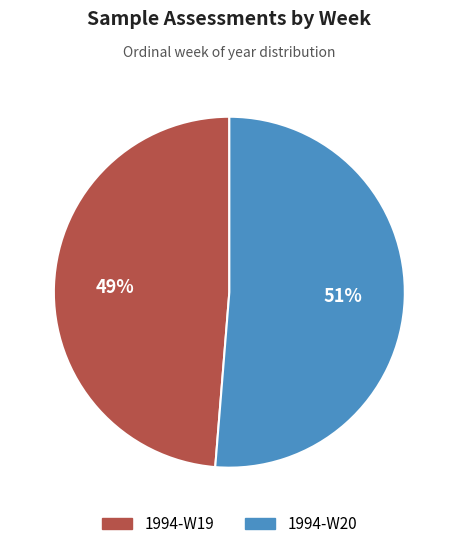

To the nearest percent, what is the average slice percentage?

50%